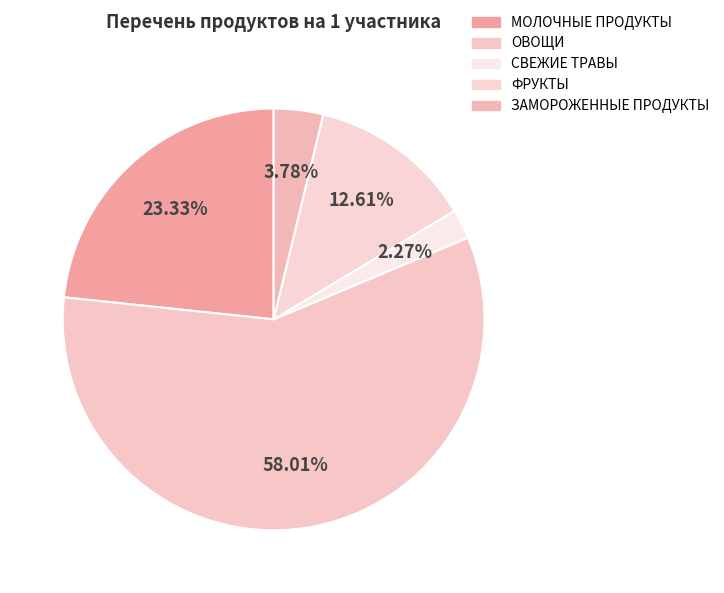

To the nearest percent, what is the combined percentage of ЗАМОРОЖЕННЫЕ ПРОДУКТЫ and МОЛОЧНЫЕ ПРОДУКТЫ?

27%